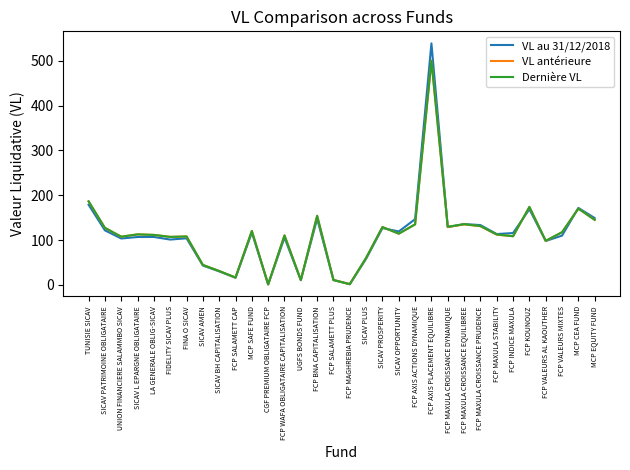

What is the maximum value shown in the chart?

538.9